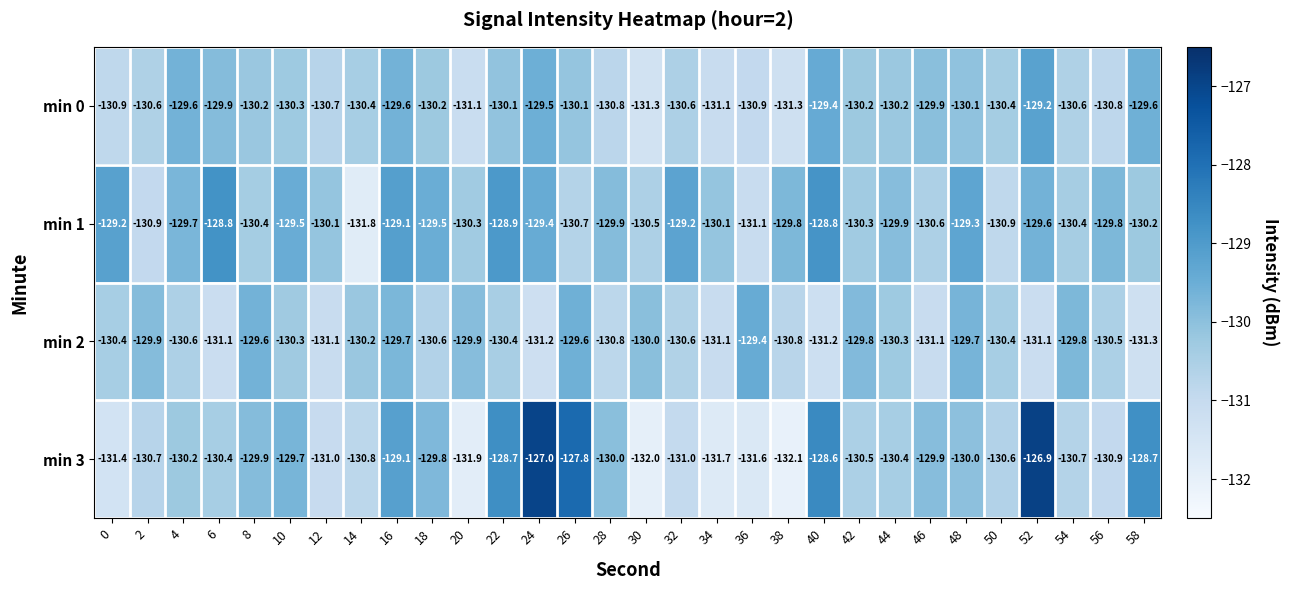

What is the difference between the maximum and second lowest values in the min 2 series?

1.8